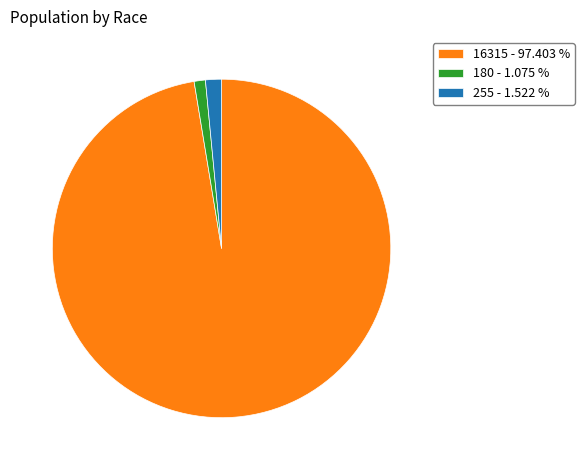

Is the sum of 16315 - 97.403 % and 180 - 1.075 % greater than half?

Yes